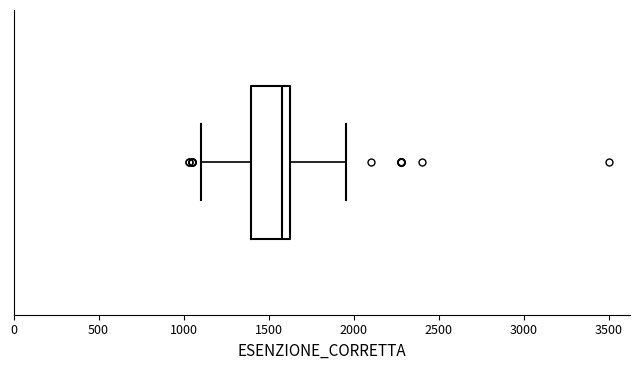

Transcribe this box plot: give where the median line is, the range the box spans, and where the two whiskers end, as read against the x-axis. The values are not printed on the chart, so give them approximately, as read against the axis.

median 1600 (just left of the box's right edge), box 1400 to 1600, whiskers 1100 to 1950